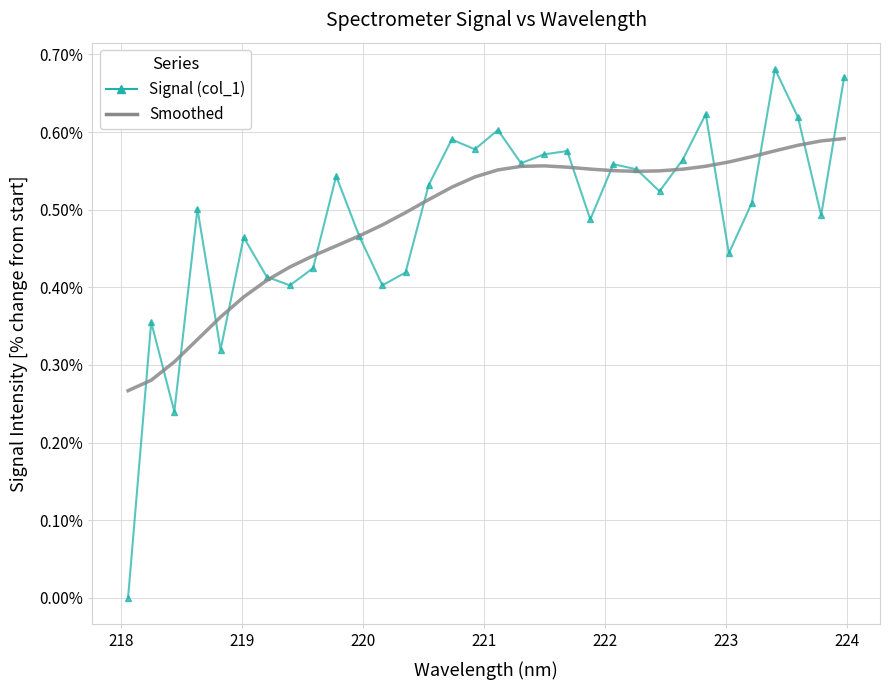

Which series has the widest spread of values?

Signal (col_1)